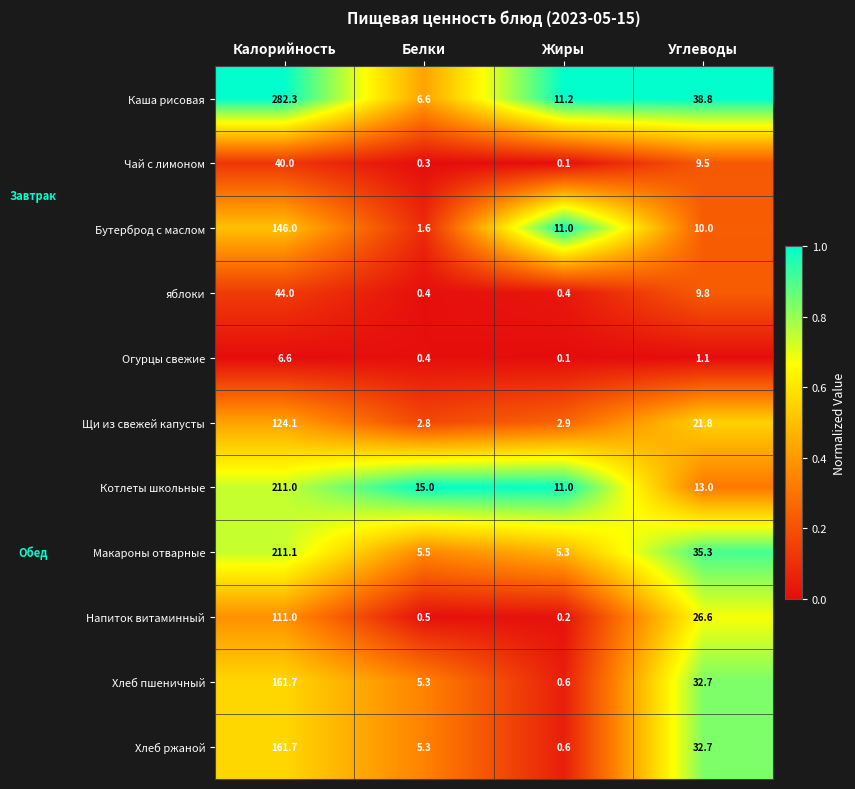

Which series has the largest total across all categories?

Каша рисовая